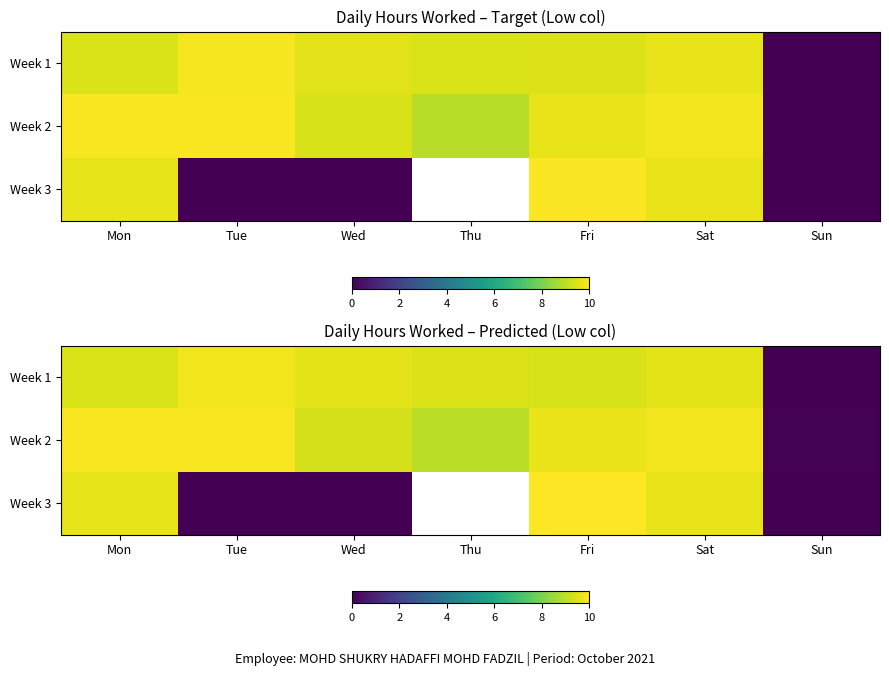

Read the Week 3 value at Mon.

9.6